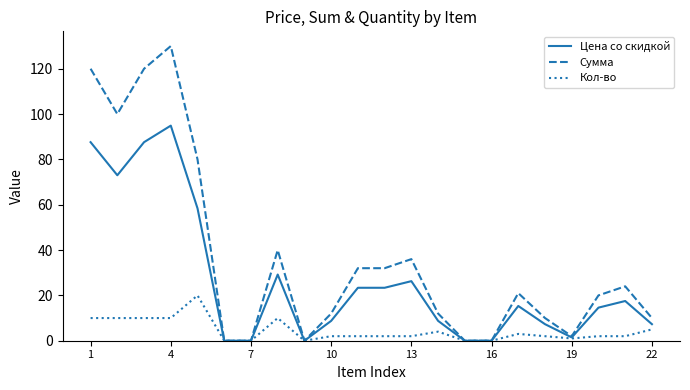

Which series has the largest total across all categories?

Сумма